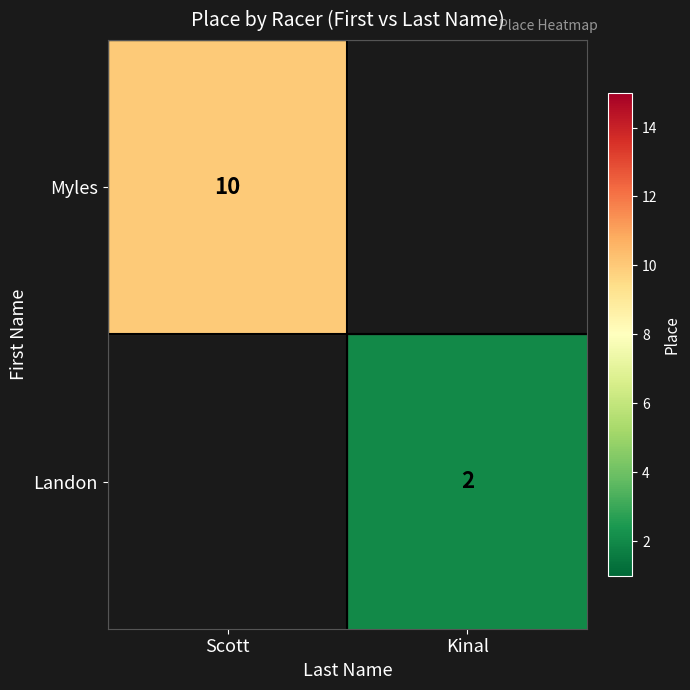

How many distinct data groups are displayed?

2